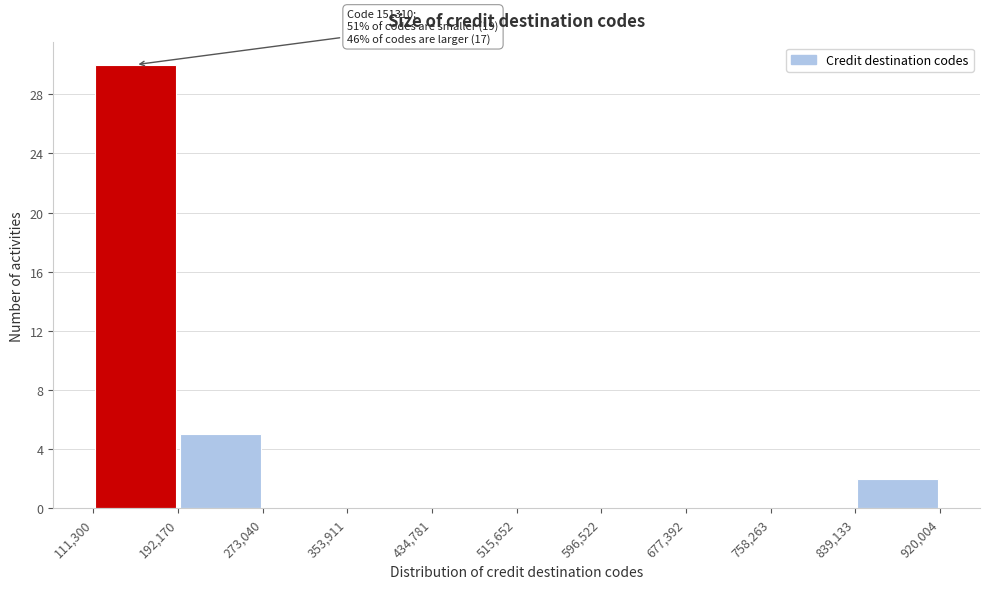

Which range on the x-axis has the tallest bar?

111,300 to 192,170